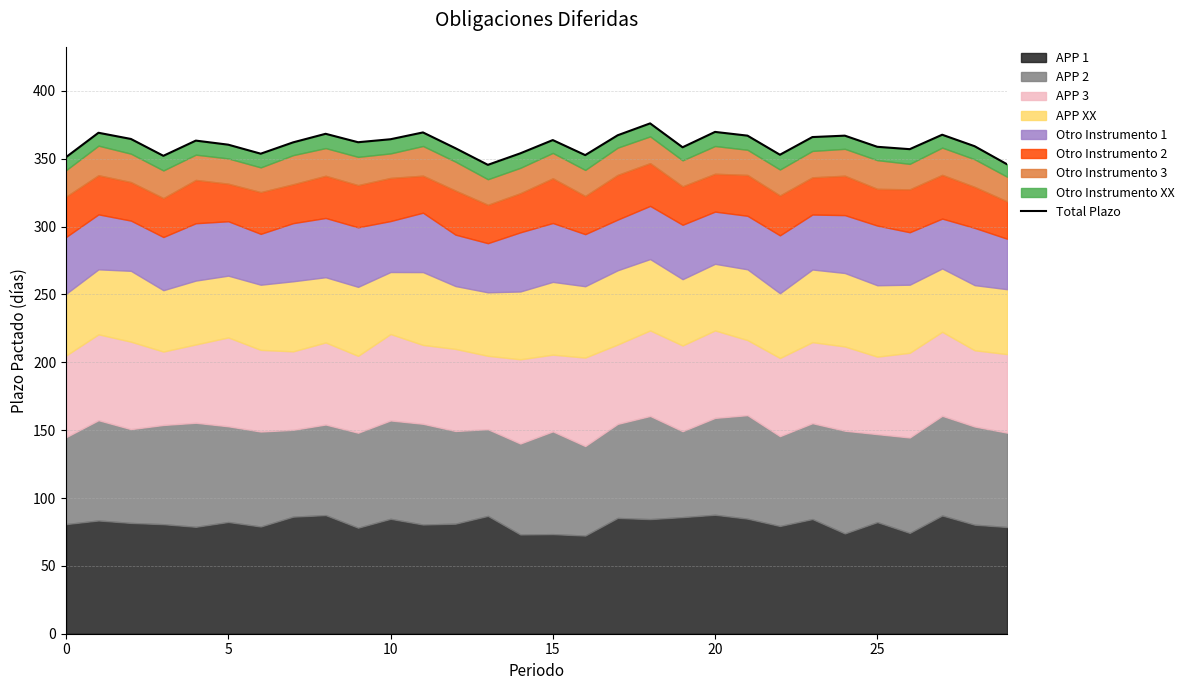

Which has a higher value, 0 or 17?

17